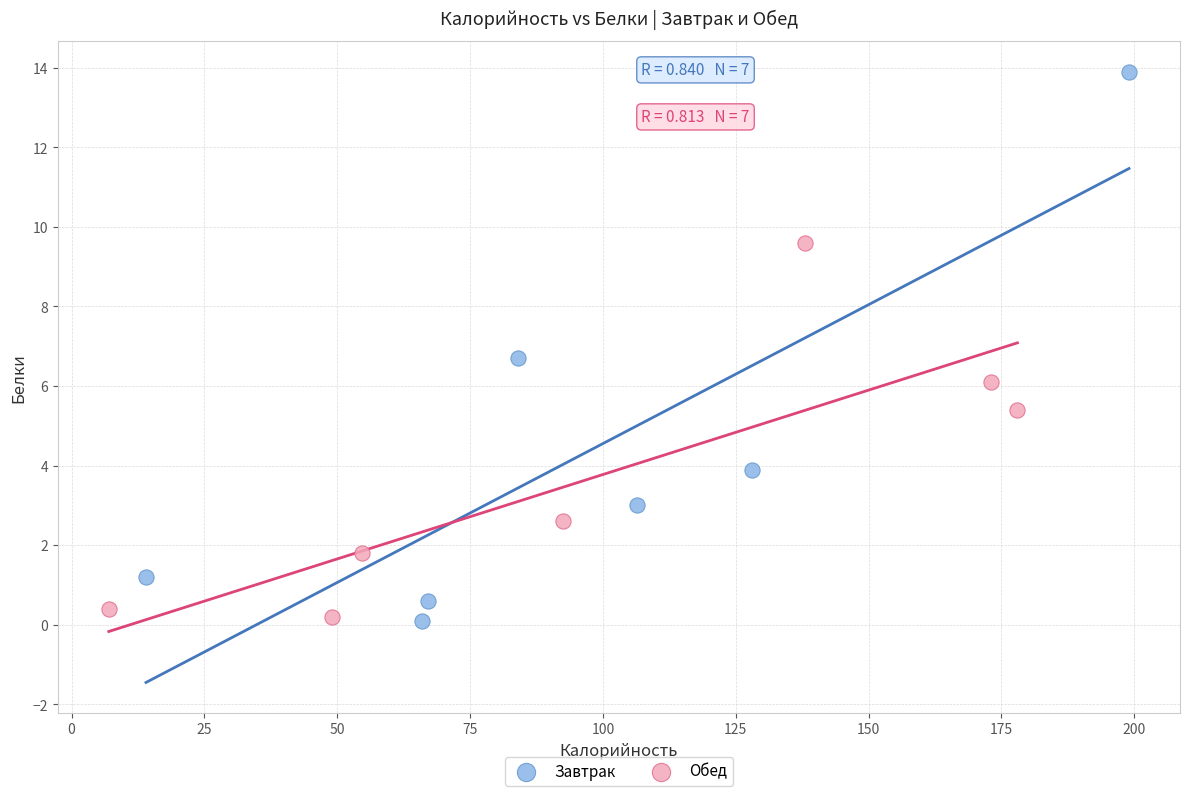

Which series contains the highest Y value?

Завтрак